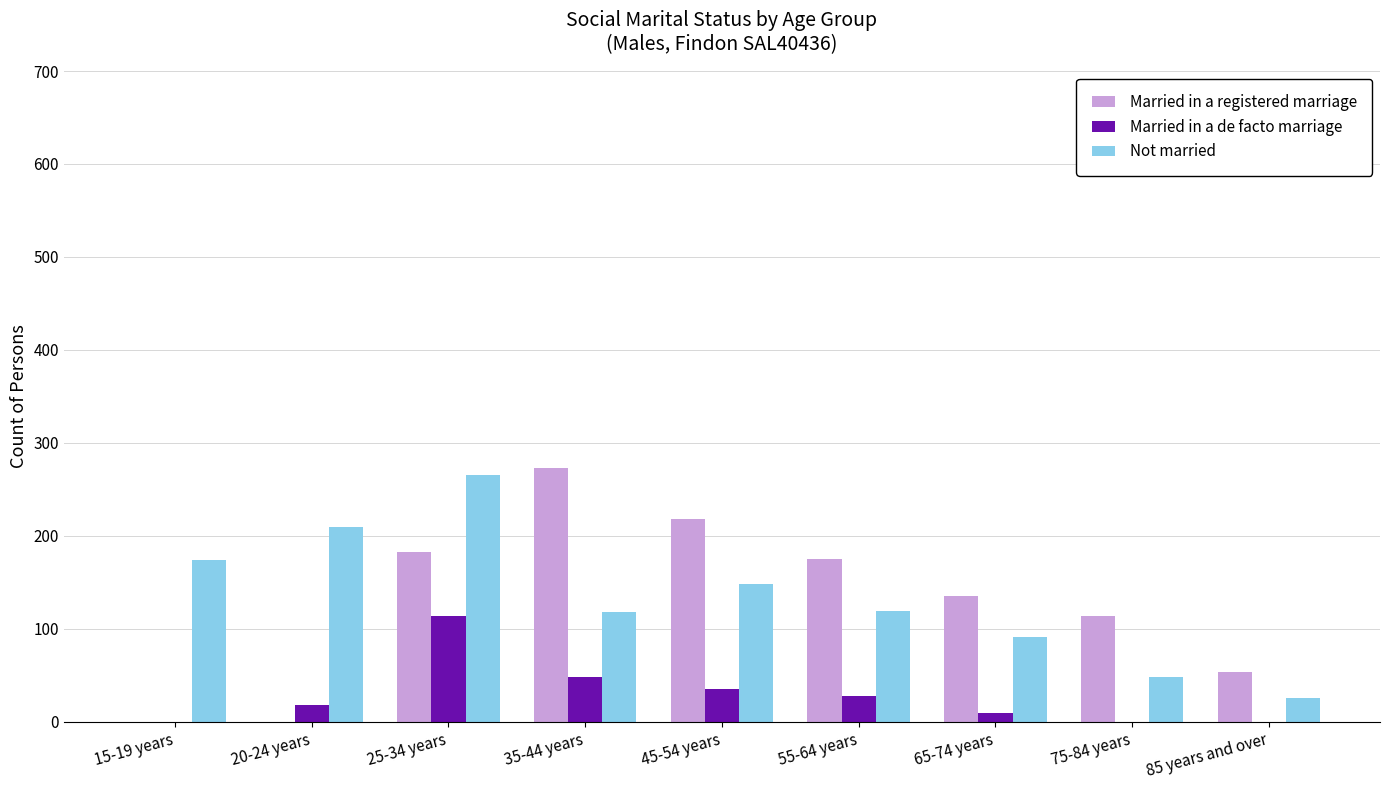

At which label does Married in a registered marriage reach its peak?

35-44 years